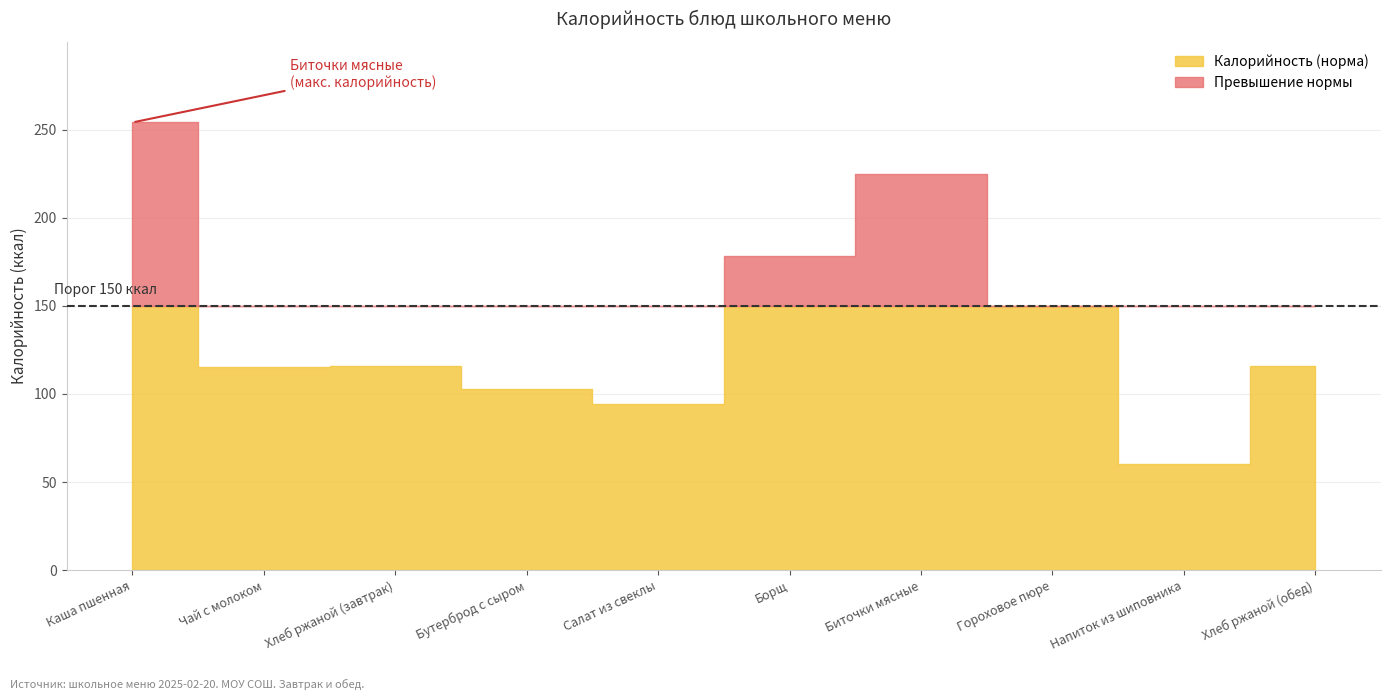

What is the maximum value for Калорийность?

254